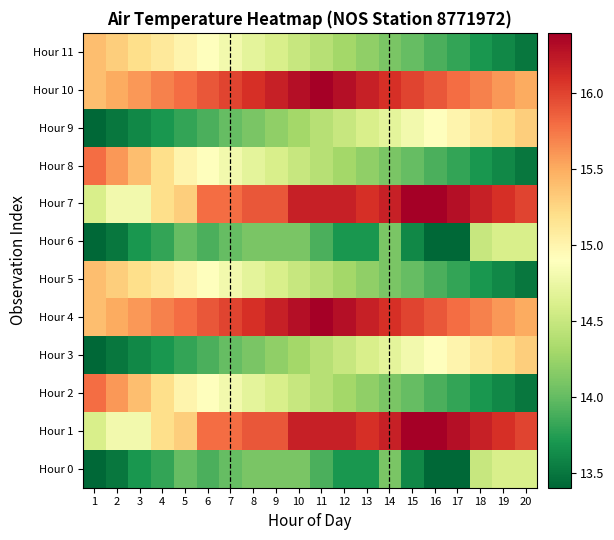

List the series in order of their peak value, lowest first.

Hour 0, Hour 6, Hour 3, Hour 9, Hour 5, Hour 11, Hour 2, Hour 8, Hour 1, Hour 4, Hour 7, Hour 10